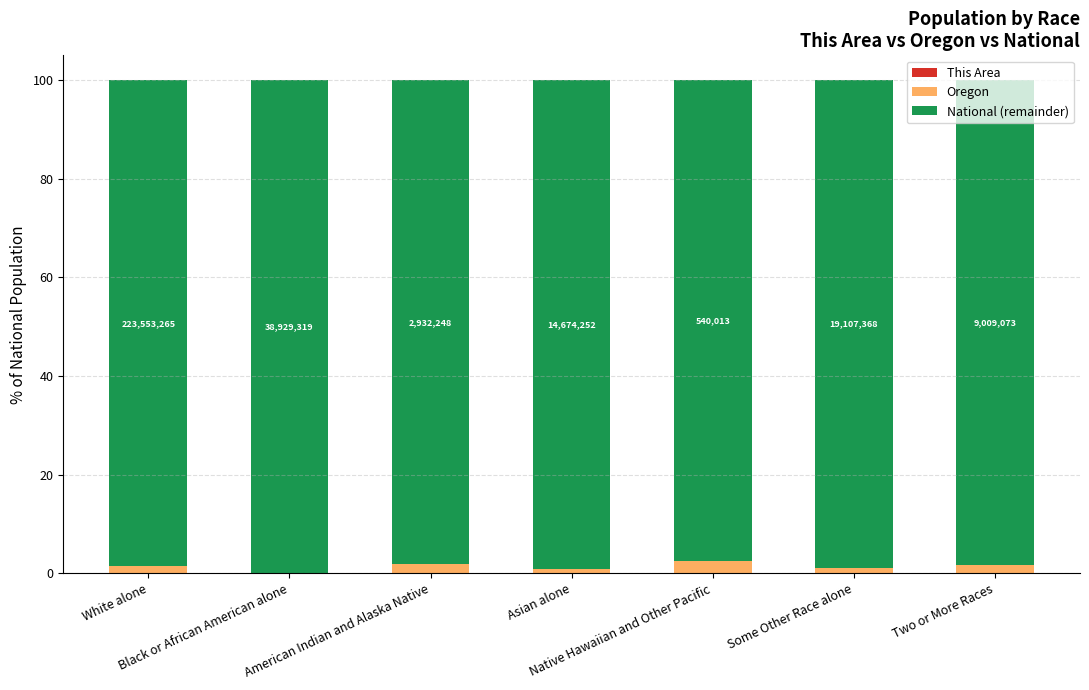

Does the chart contain stacked bars?

Yes